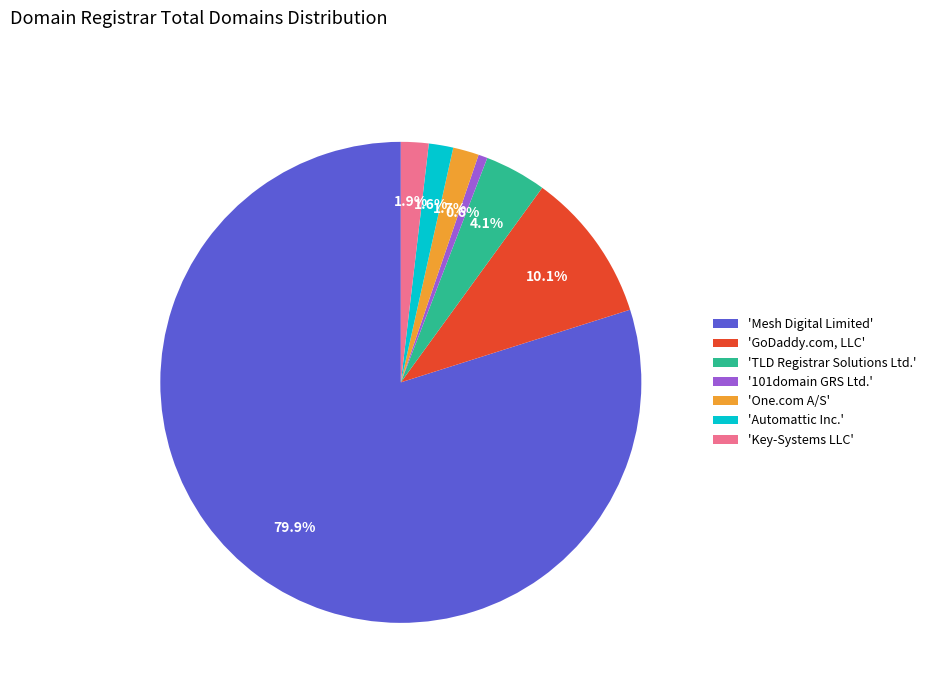

Is the sum of '101domain GRS Ltd.' and 'Mesh Digital Limited' greater than half?

Yes